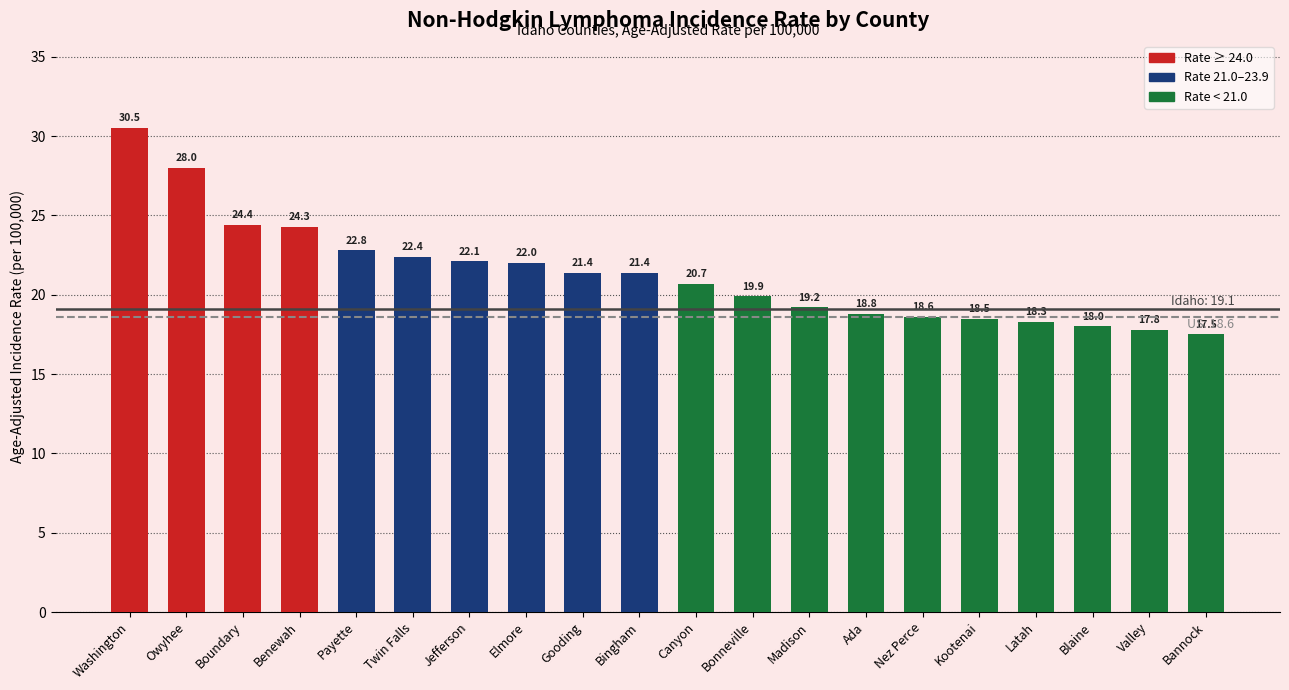

Reading left to right, what are all the values shown in this chart?

Washington=30.5	Owyhee=28.0	Boundary=24.4	Benewah=24.3	Payette=22.8	Twin Falls=22.4	Jefferson=22.1	Elmore=22.0	Gooding=21.4	Bingham=21.4	Canyon=20.7	Bonneville=19.9	Madison=19.2	Ada=18.8	Nez Perce=18.6	Kootenai=18.5	Latah=18.3	Blaine=18.0	Valley=17.8	Bannock=17.5